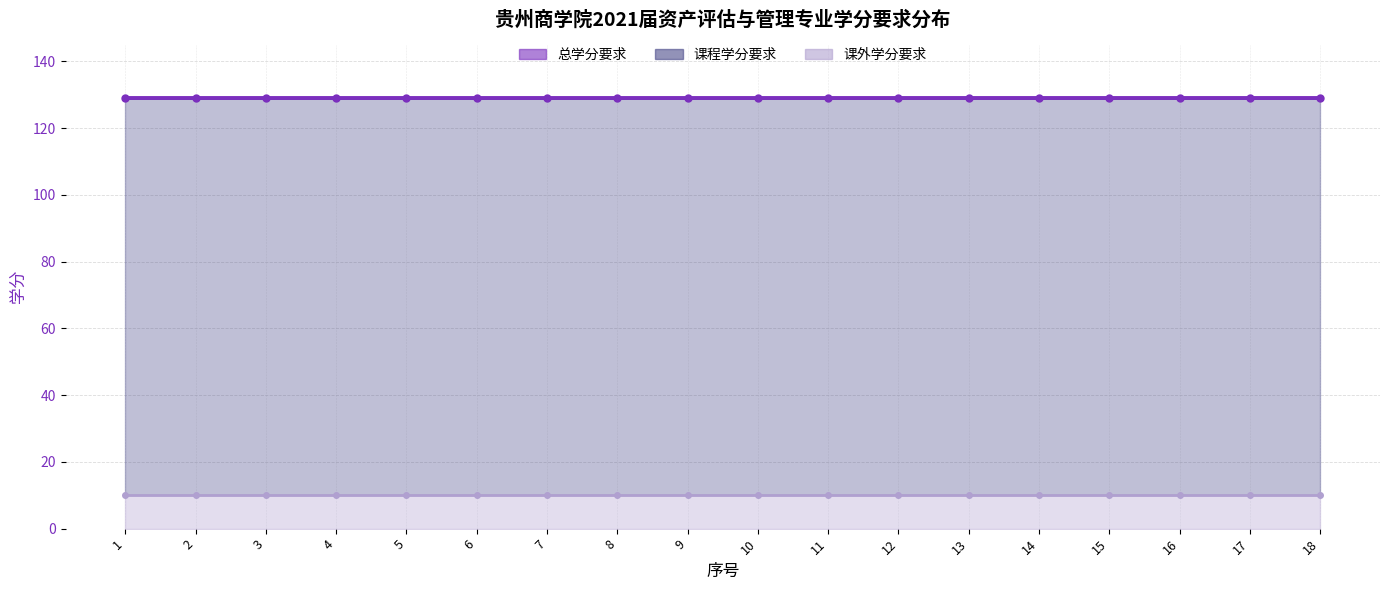

What is the sum of the 课外学分要求 values at 6 and 11?

20